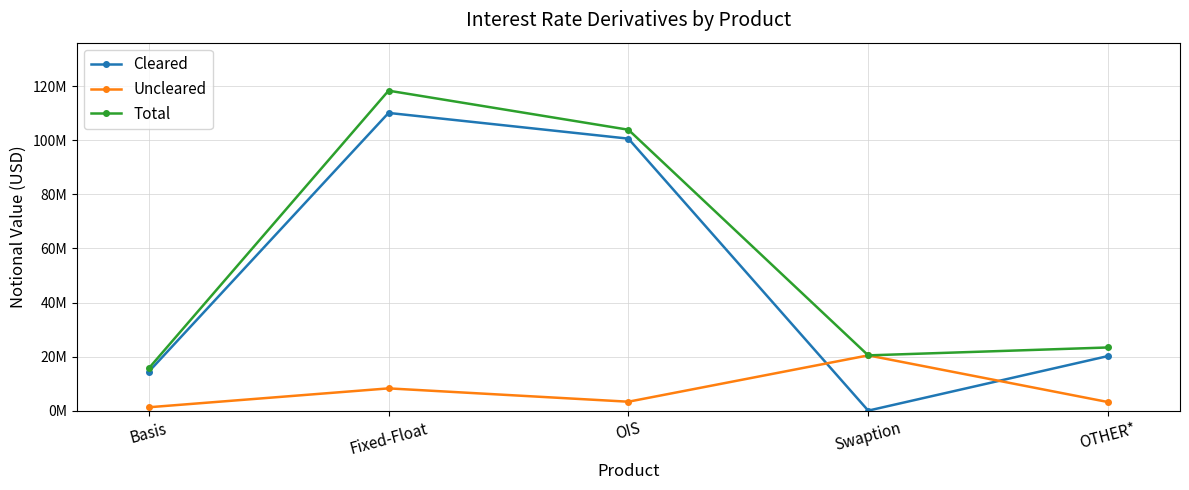

True or false: Cleared and Total intersect in this chart.

False